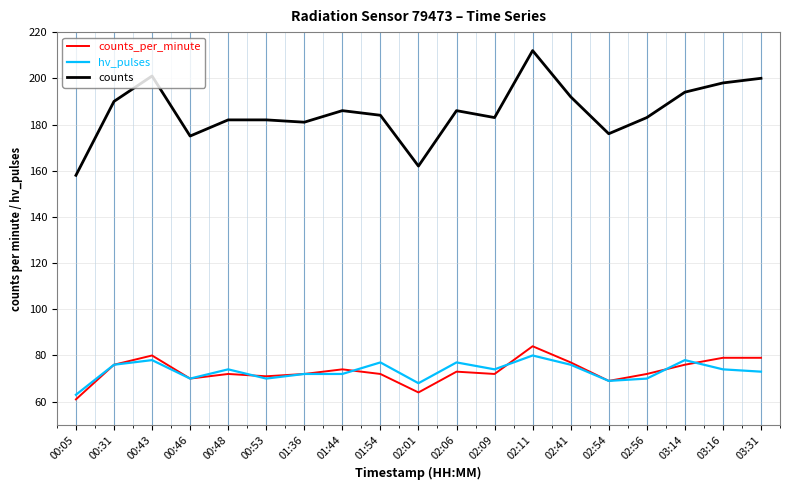

What is the difference between the maximum and minimum values in the counts series?

54